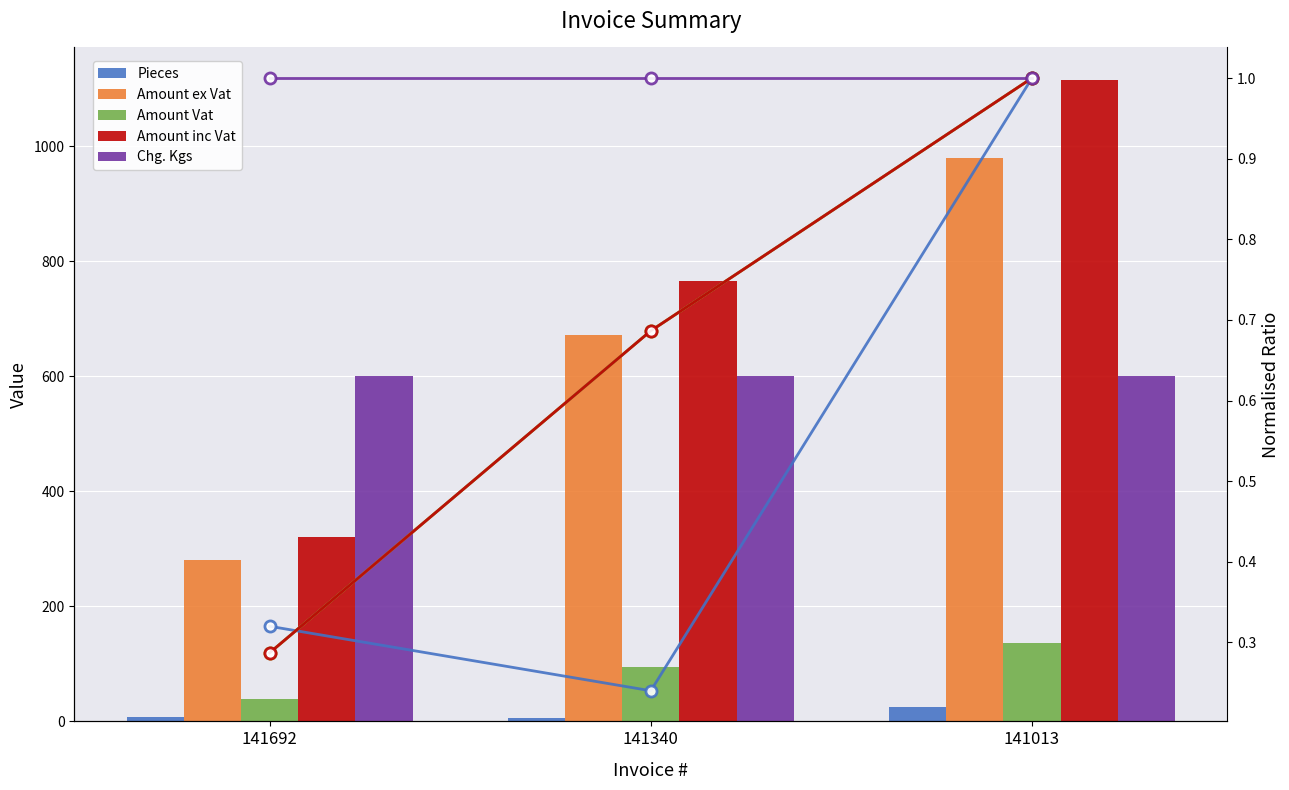

True or false: Amount inc Vat has a value of 0.4 at 141692.

False